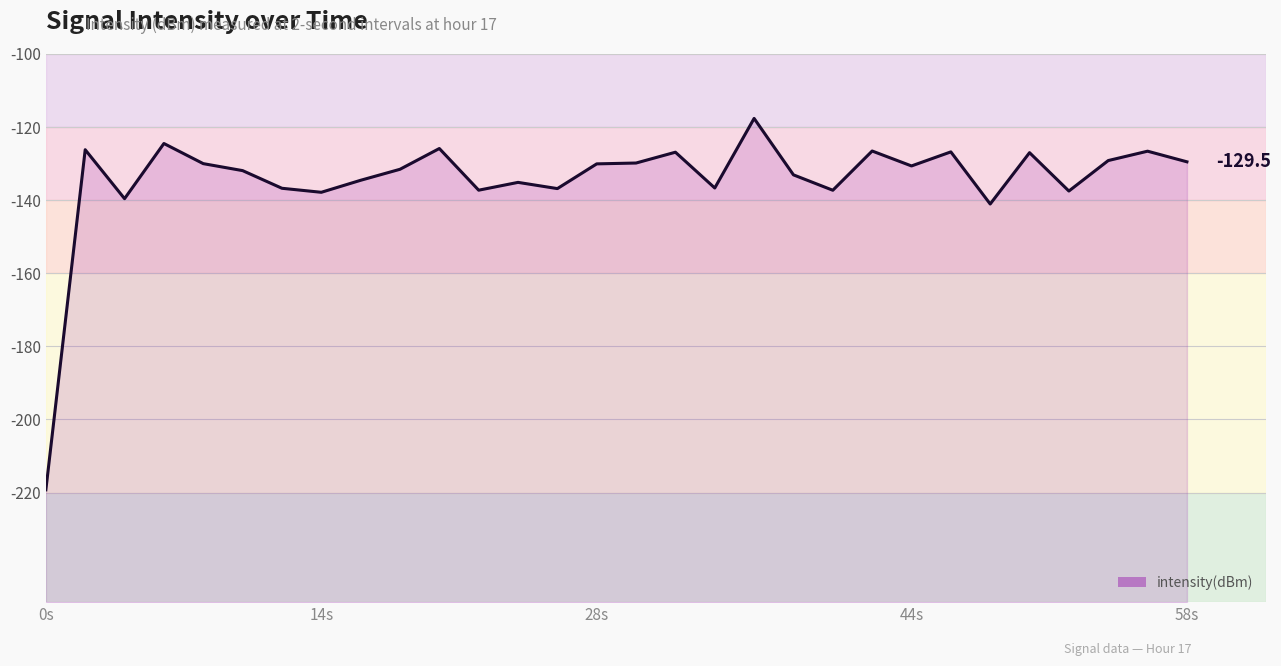

What is the smallest value displayed?

-219.3